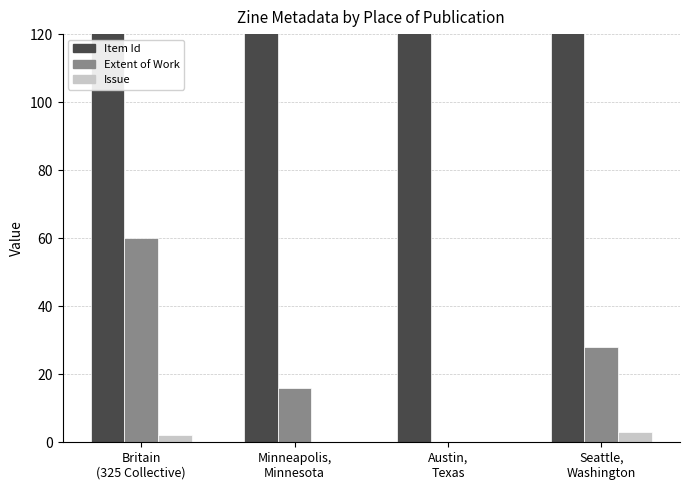

The Issue series shows 0 at Minneapolis,
Minnesota. True or false?

True